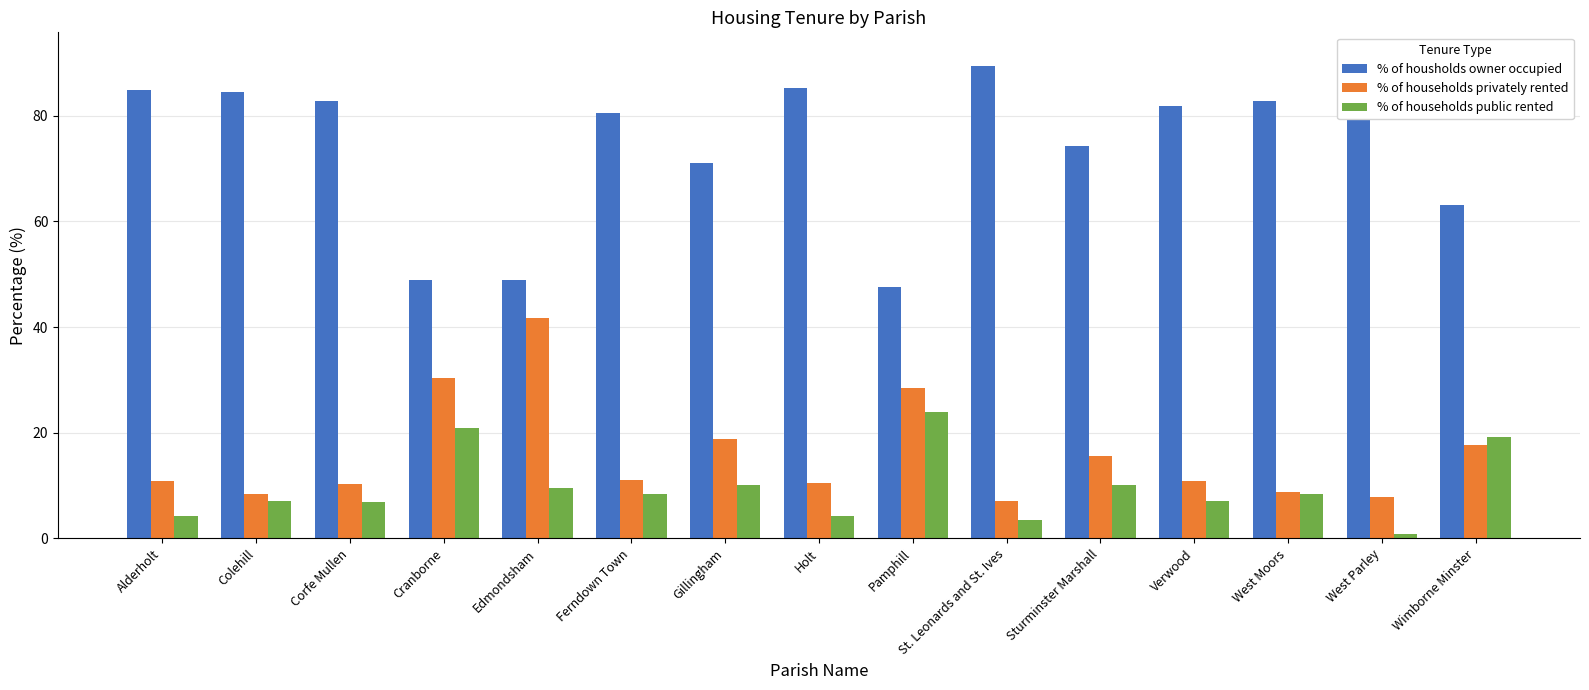

What is the total value across all series at Verwood?

100.0